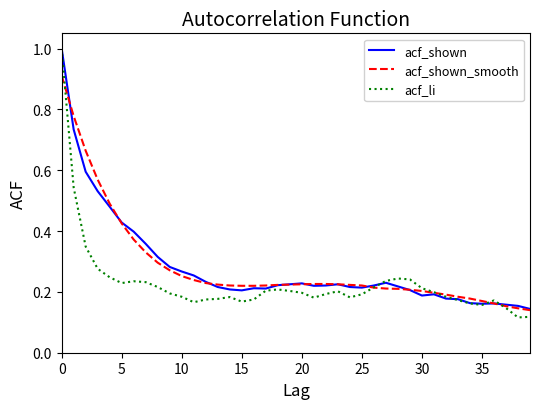

Which series has the largest range (max minus min)?

acf_li